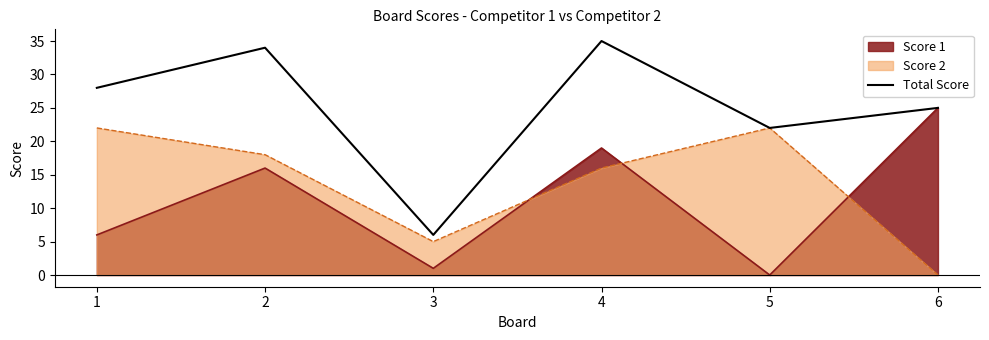

Reading left to right, extract all data points from this chart.

28	34	6	35	22	25